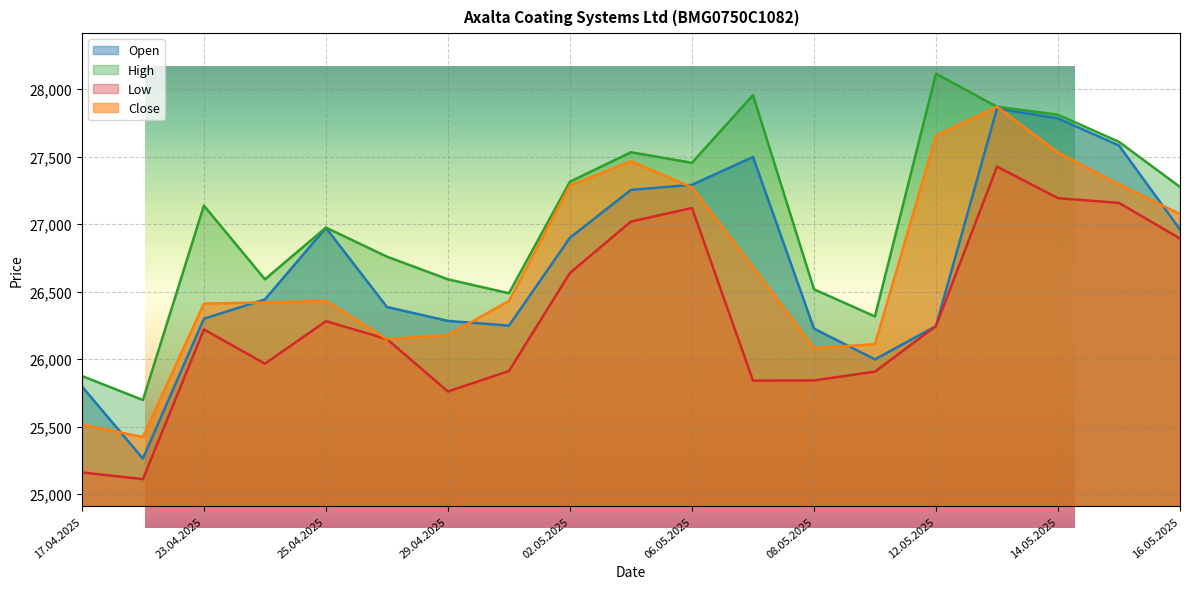

What is the maximum value for High?

28114